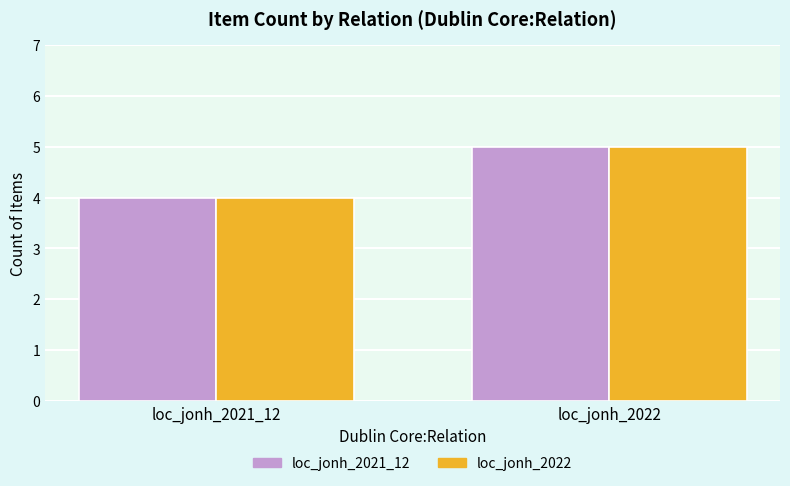

How many loc_jonh_2021_12 values are between 4 and 5?

2